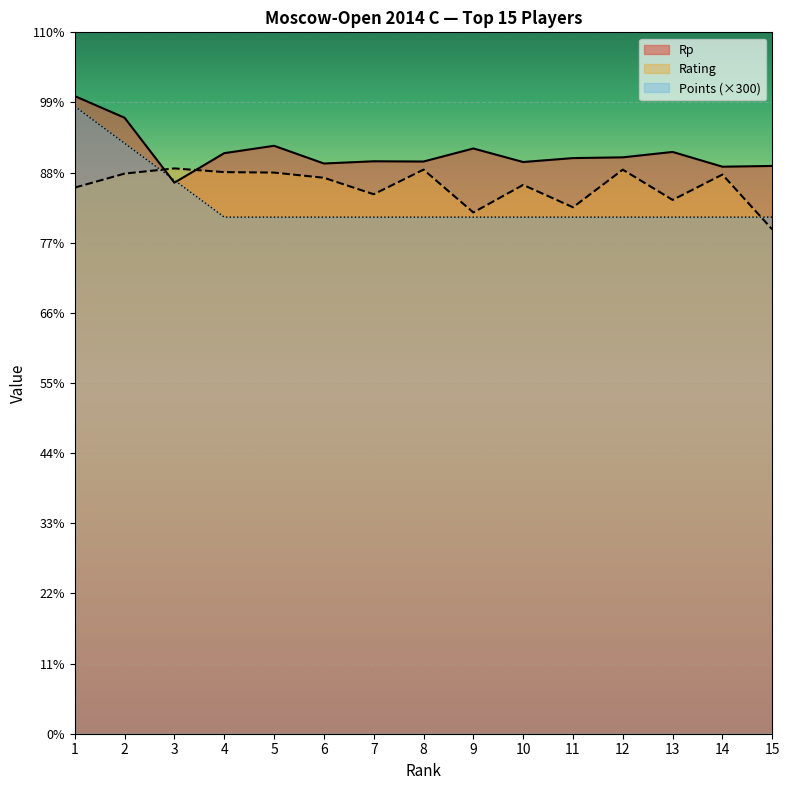

What is the difference between the highest and lowest values at 15?

258